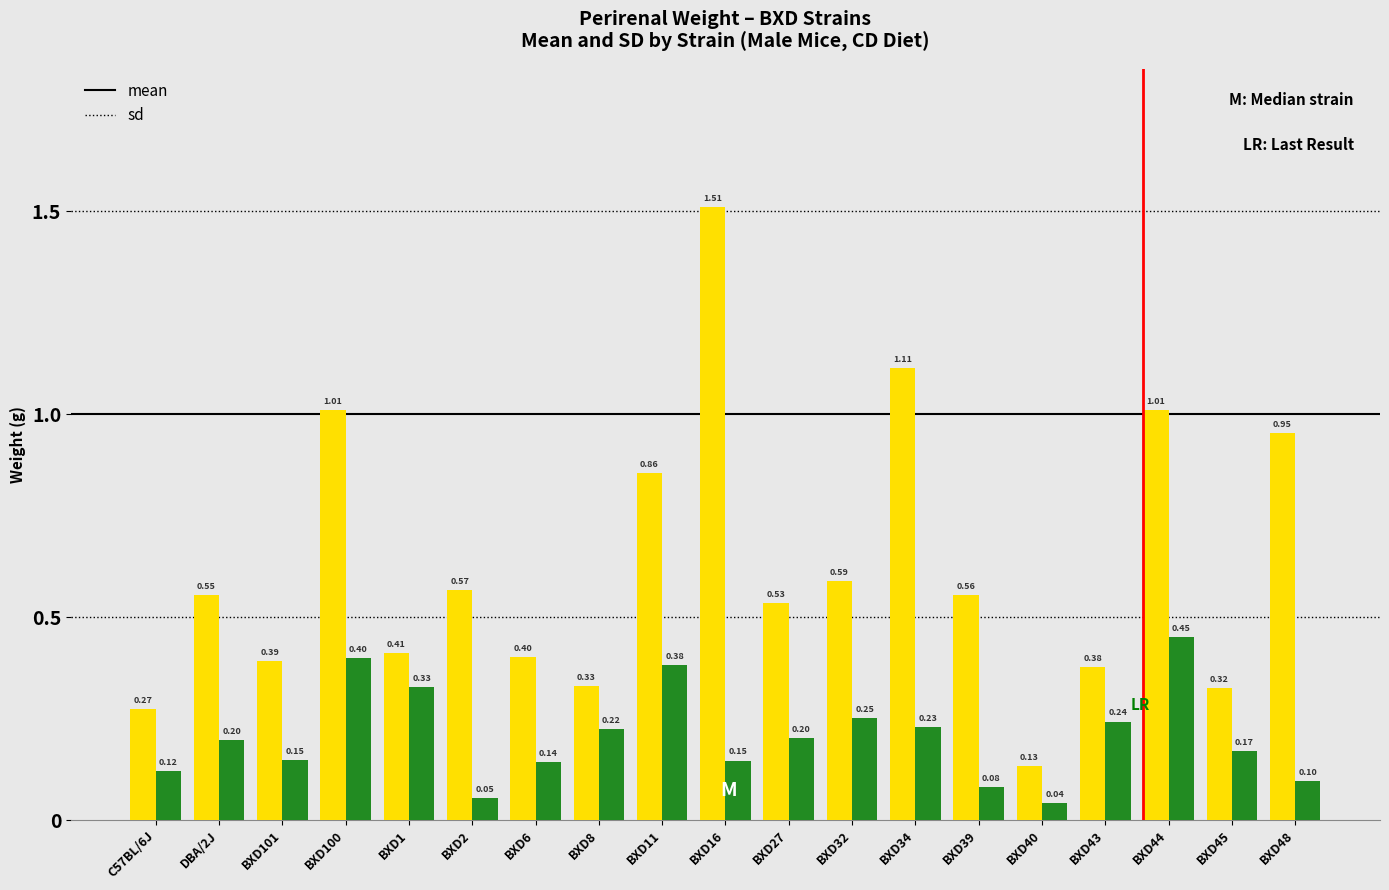

List the series in order of their overall mean, highest first.

mean, sd